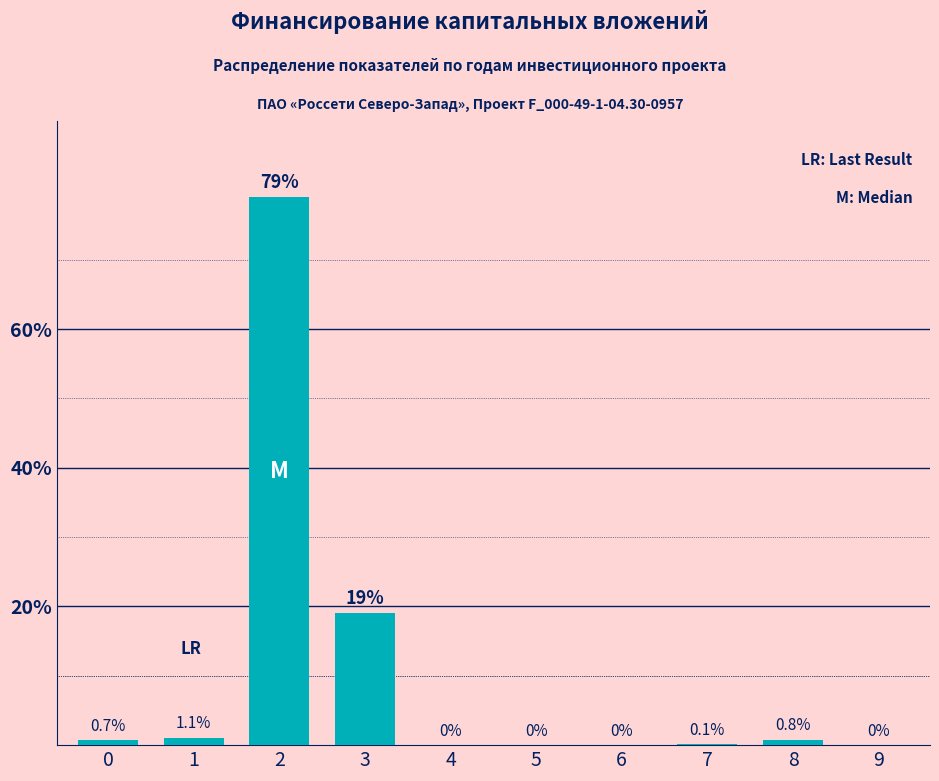

Reading left to right, extract all data points from this chart.

0=0.7	1=1.1	2=79.0	3=19.0	4=0.0	5=0.0	6=0.0	7=0.1	8=0.8	9=0.0